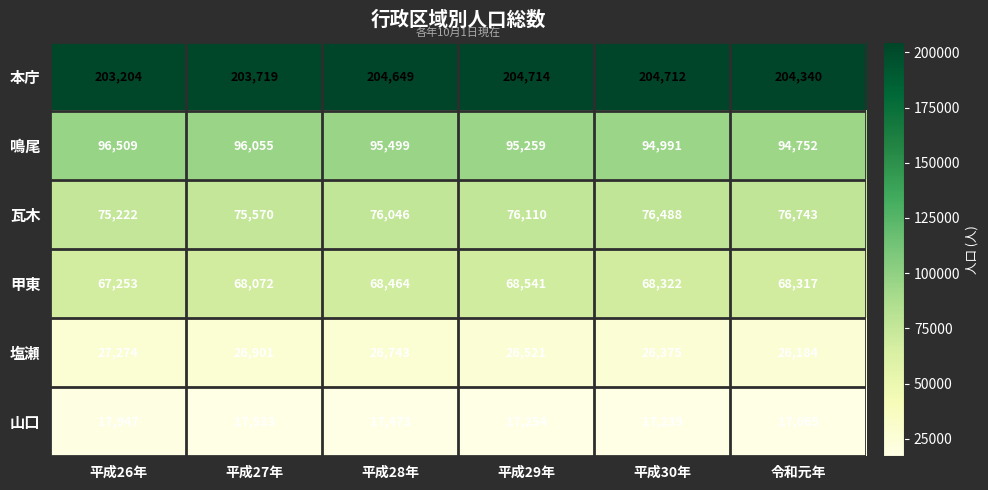

Between 平成26年 and 平成30年, which series saw the biggest shift?

鳴尾